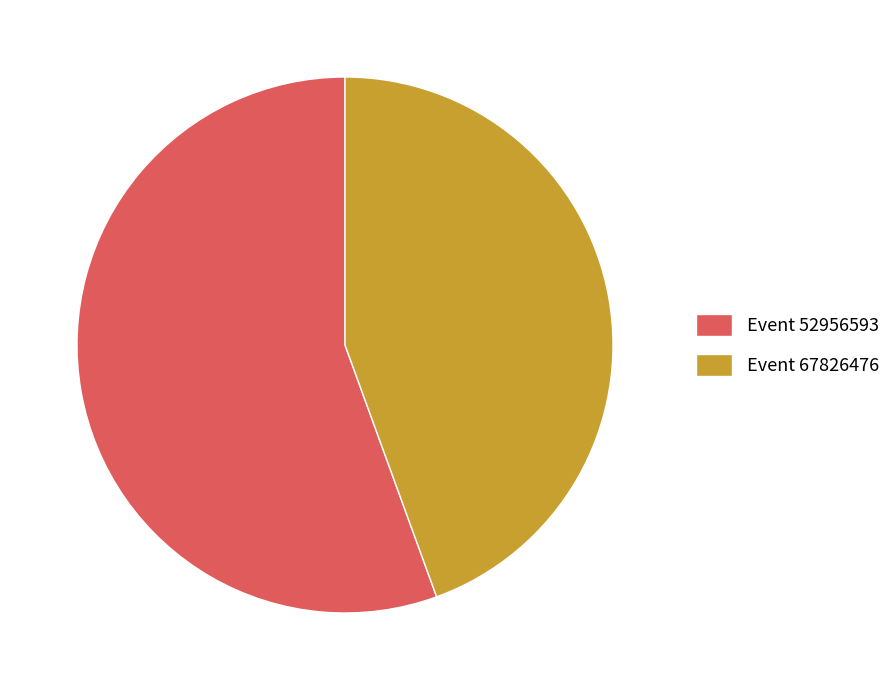

Is it true that Event 52956593 is 56% of the pie?

True